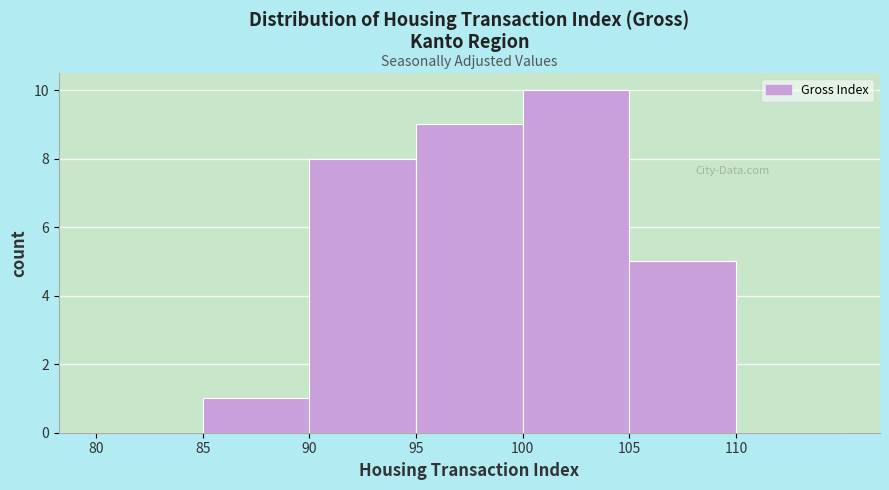

How tall is the bar that spans 90 to 95 on the x-axis? The values are not printed on the chart, so give them approximately, as read against the axis.

8